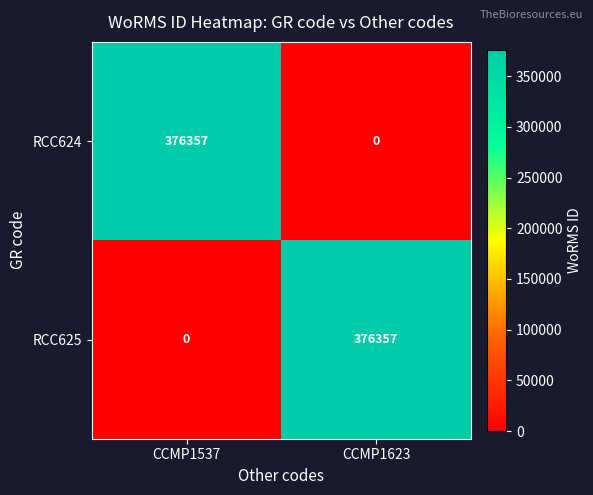

What is the sum of all RCC625 values?

376357